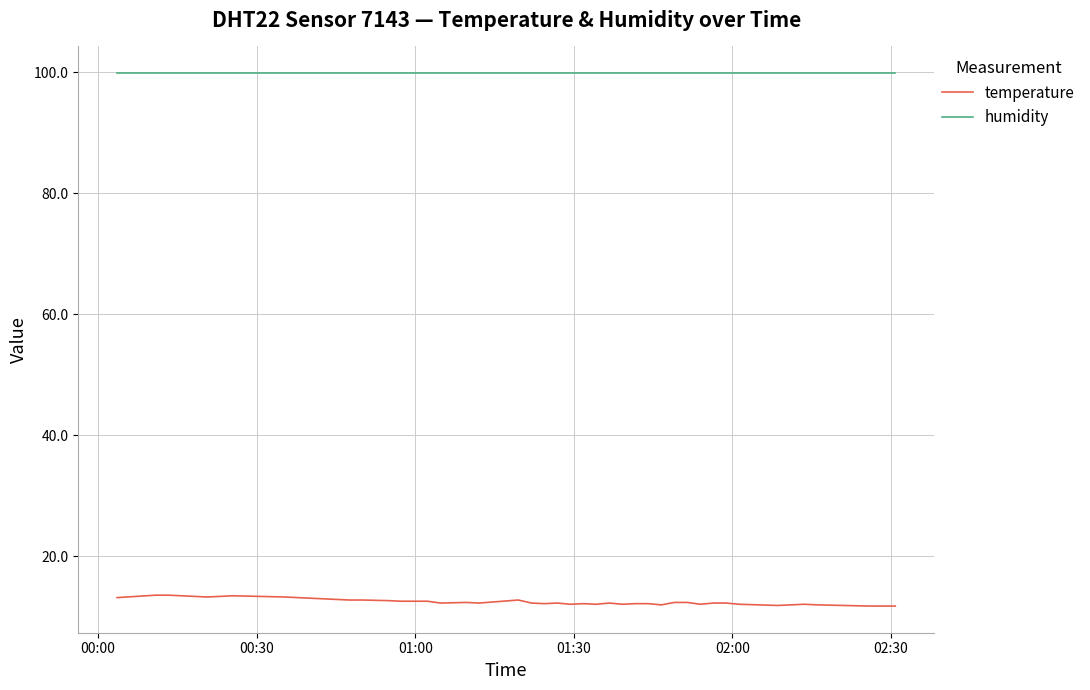

True or false: temperature and humidity intersect in this chart.

False